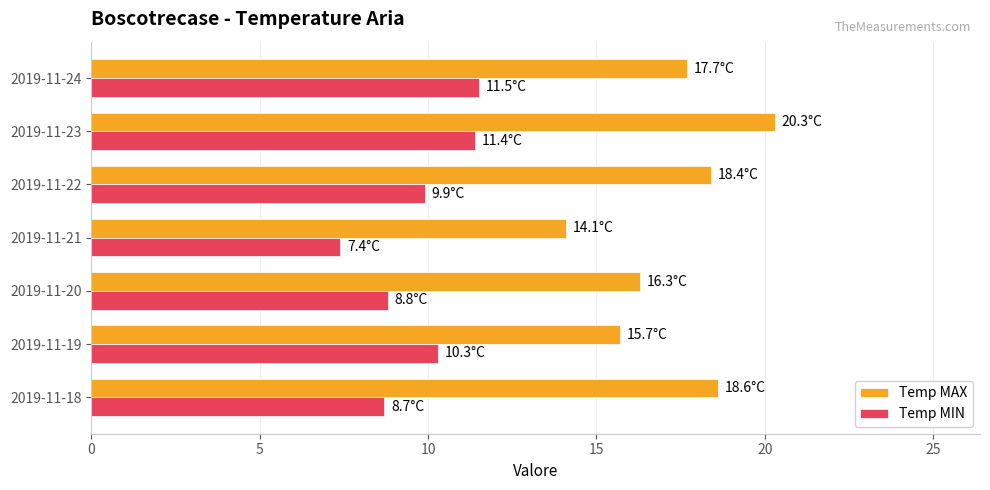

Is the value of Temp MIN at 2019-11-18 greater than the value of Temp MAX at 2019-11-19?

No